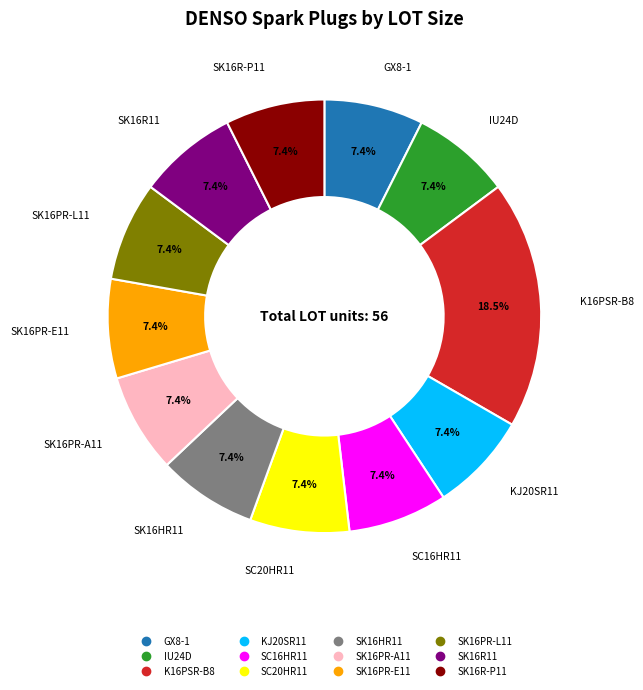

Is there a majority slice in this chart?

No